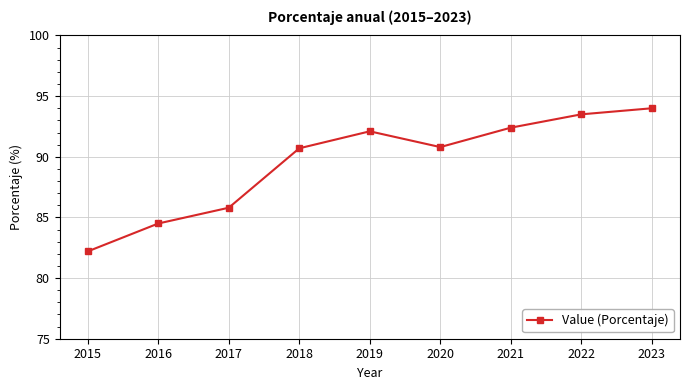

True or false: the data shows 28.8 at 2022.

False